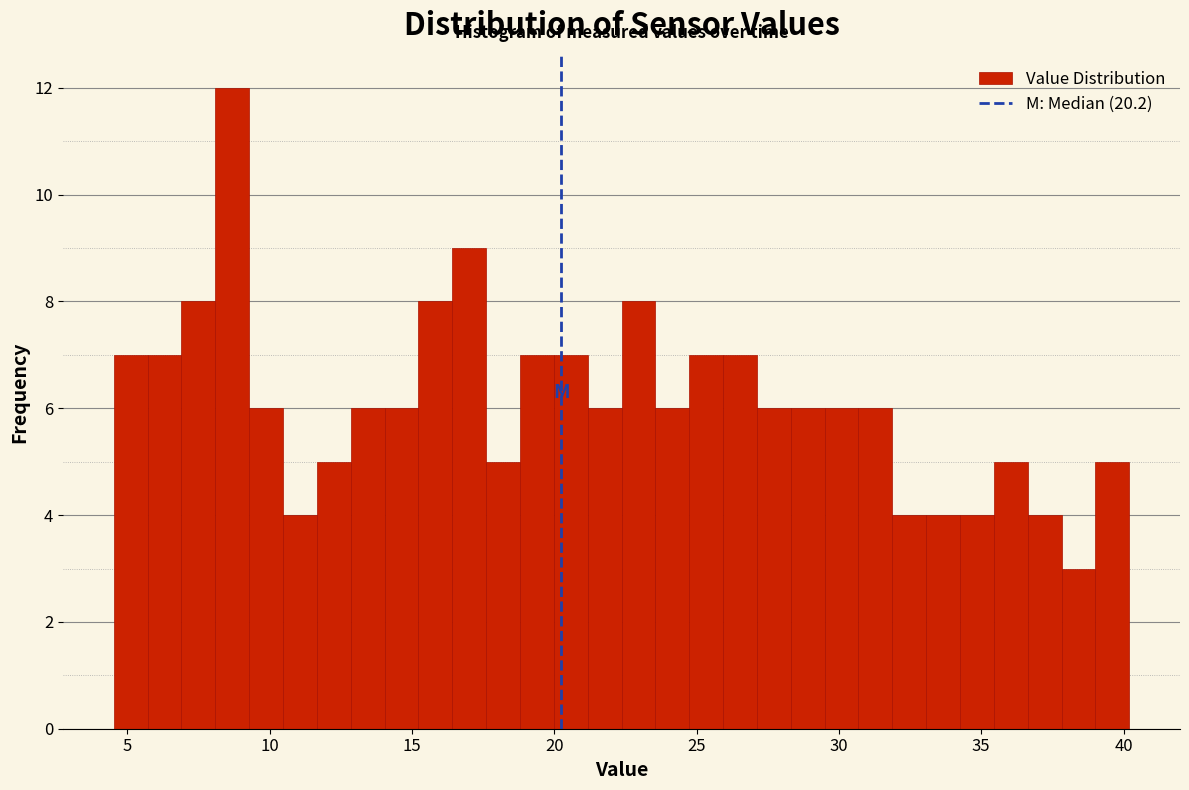

Around what value on the x-axis is the tallest bar? Give the approximate position of its centre, as read against the axis.

8.5